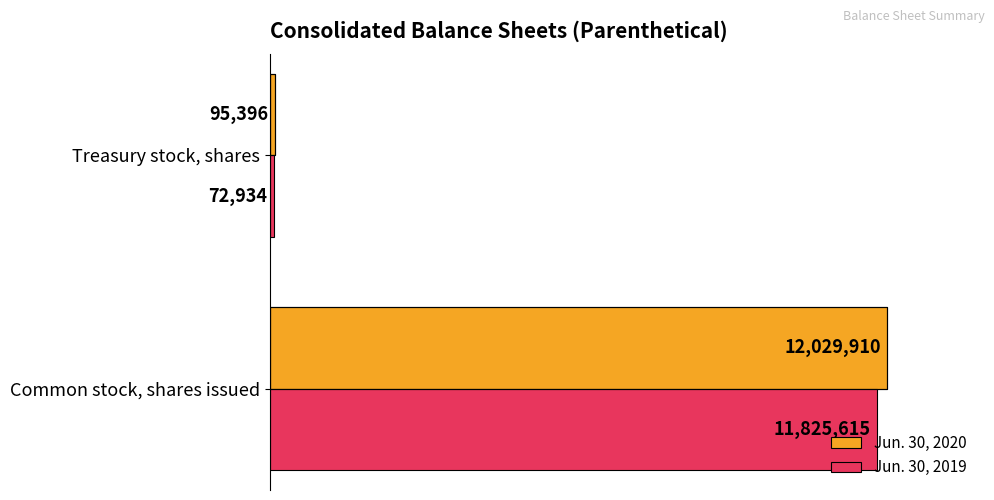

What are all the series names shown in the legend?

Jun. 30, 2020, Jun. 30, 2019